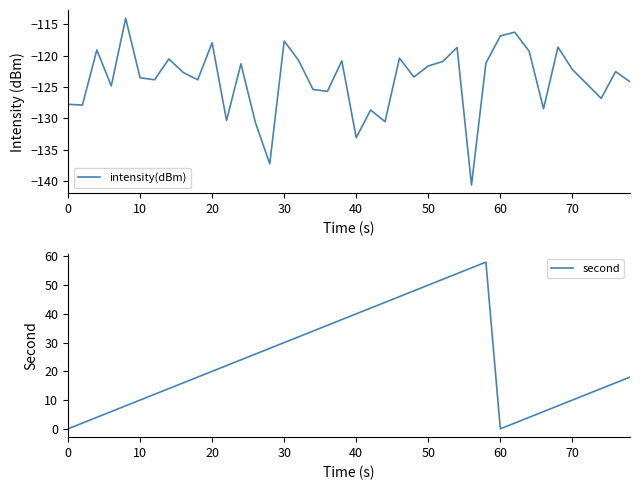

The second series shows -25 at 60. True or false?

False